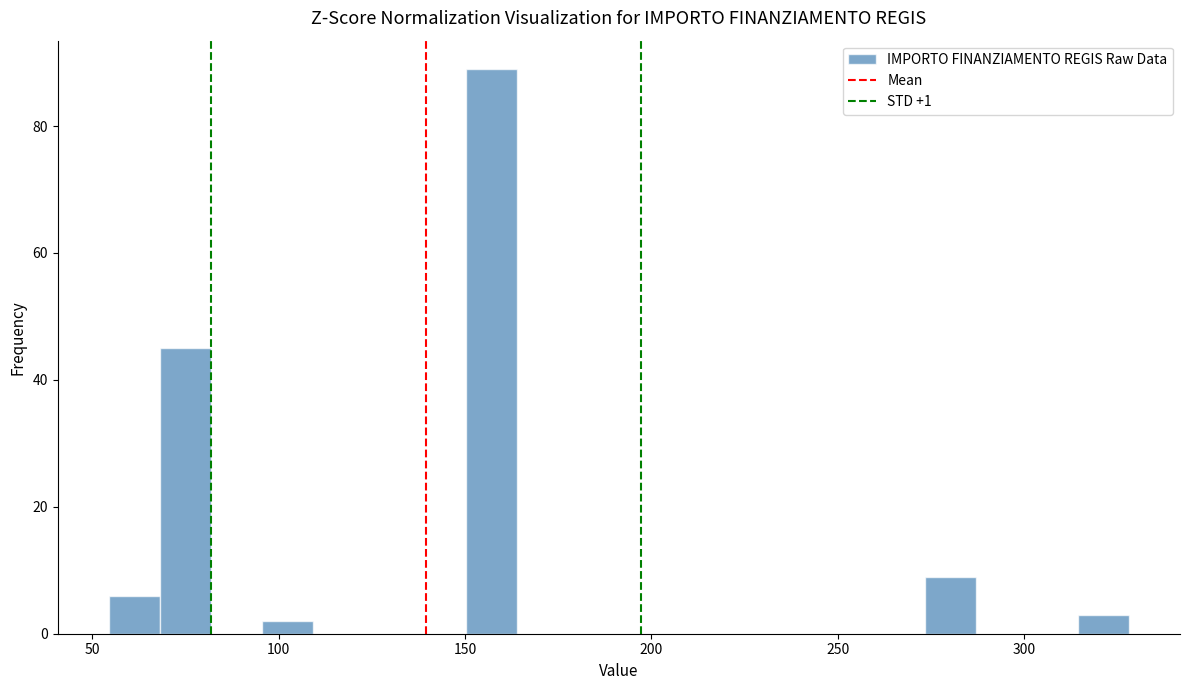

Read against the x-axis, roughly where is the centre of the tallest bar?

155